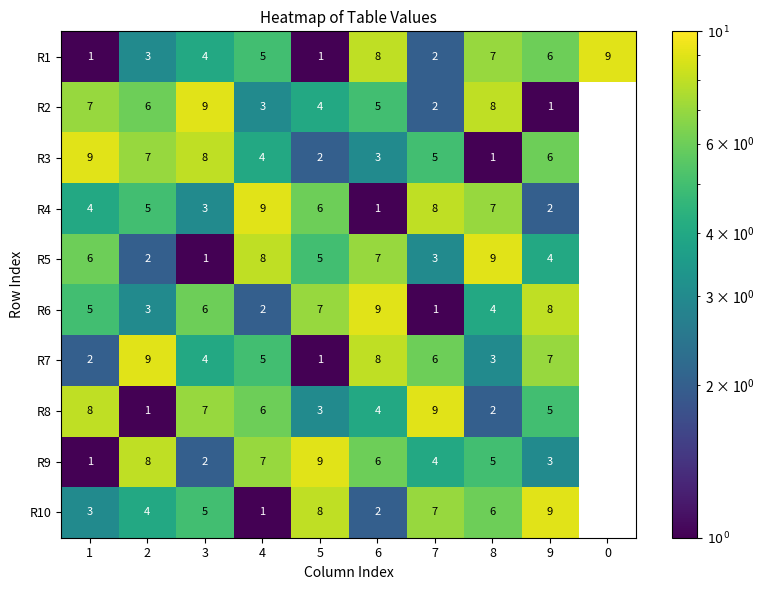

List the labels in order of R2 value, largest first.

3, 8, 1, 2, 6, 5, 4, 7, 9, 0